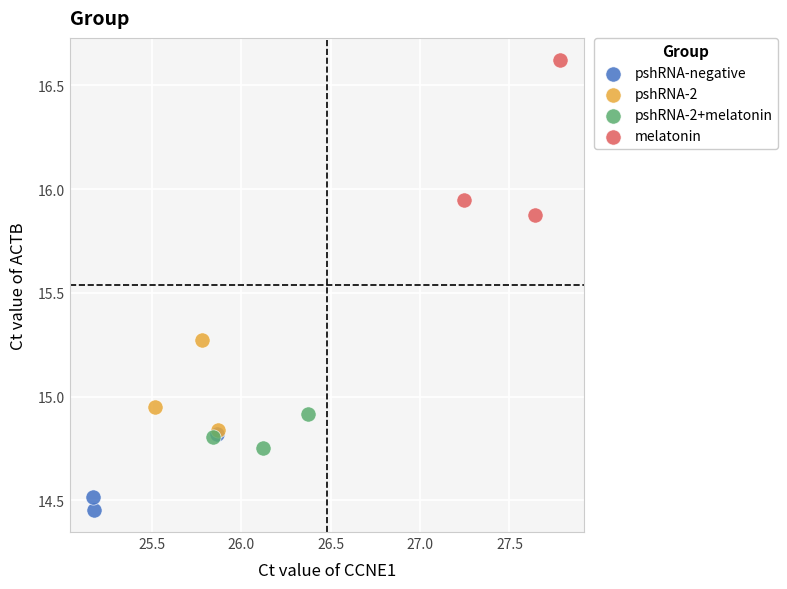

Which series reaches the minimum Y coordinate?

pshRNA-negative